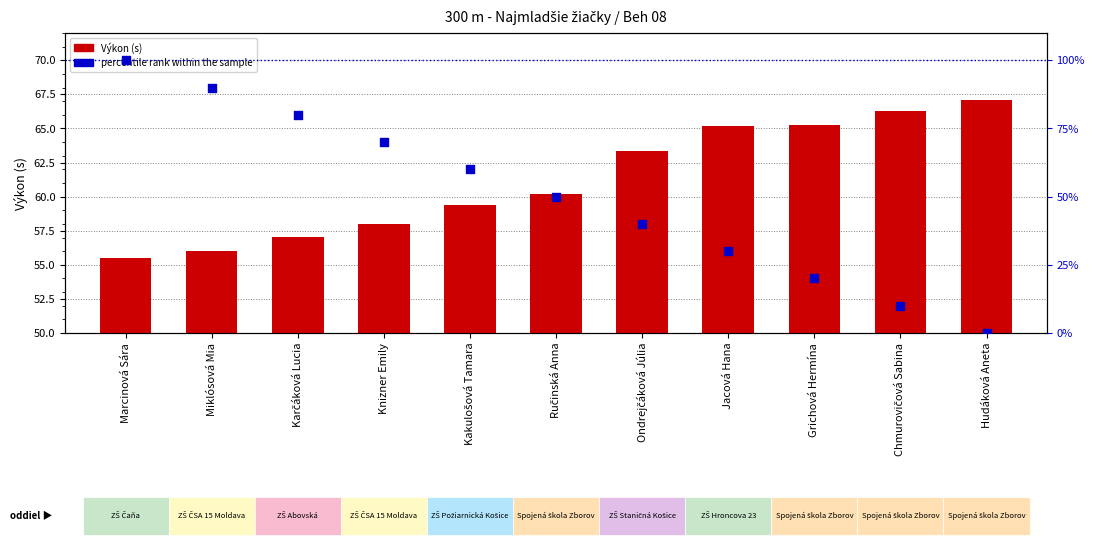

Which series has the largest total across all categories?

Výkon (s)